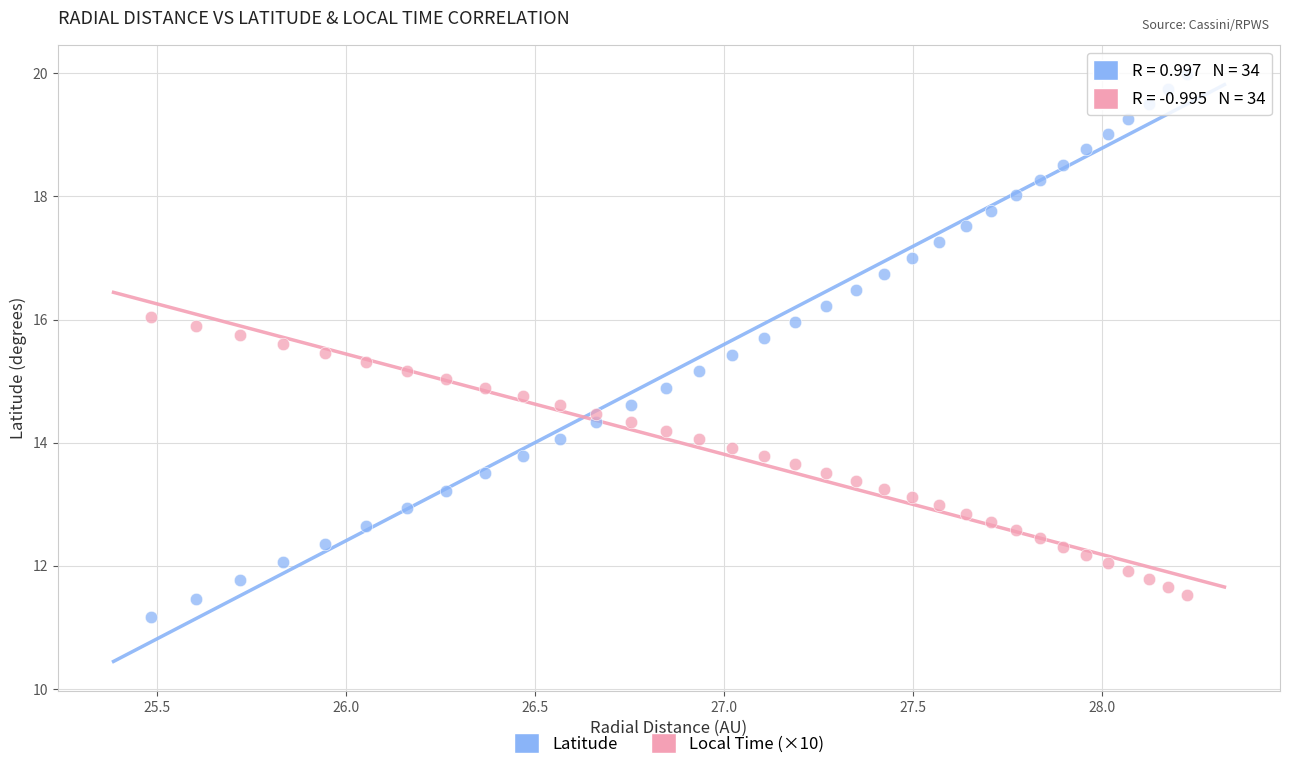

What is the X range (max minus min) for the scatter plot?

2.7